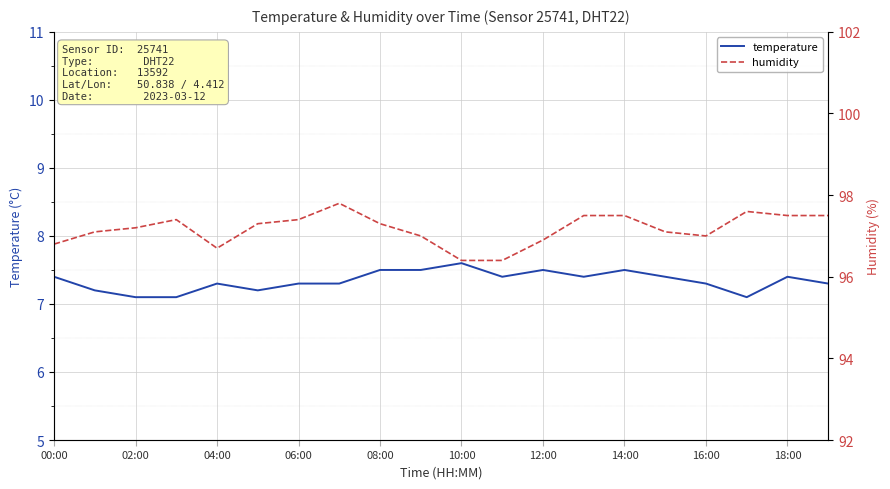

Is it true that temperature equals 7.3 at 04:00?

True